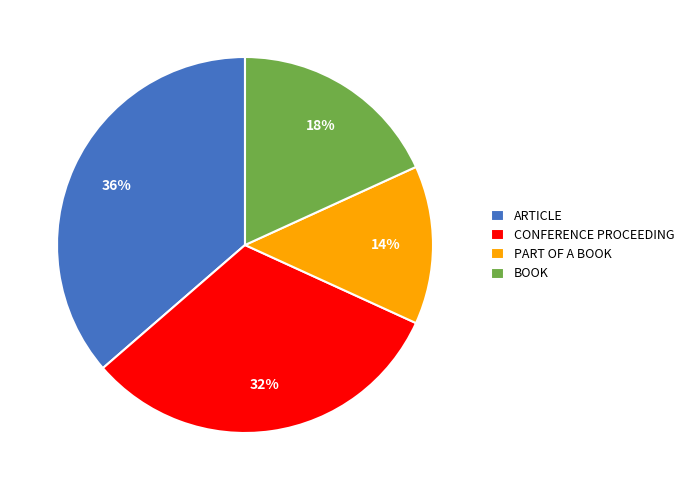

Is there any slice that represents more than half of the pie?

No